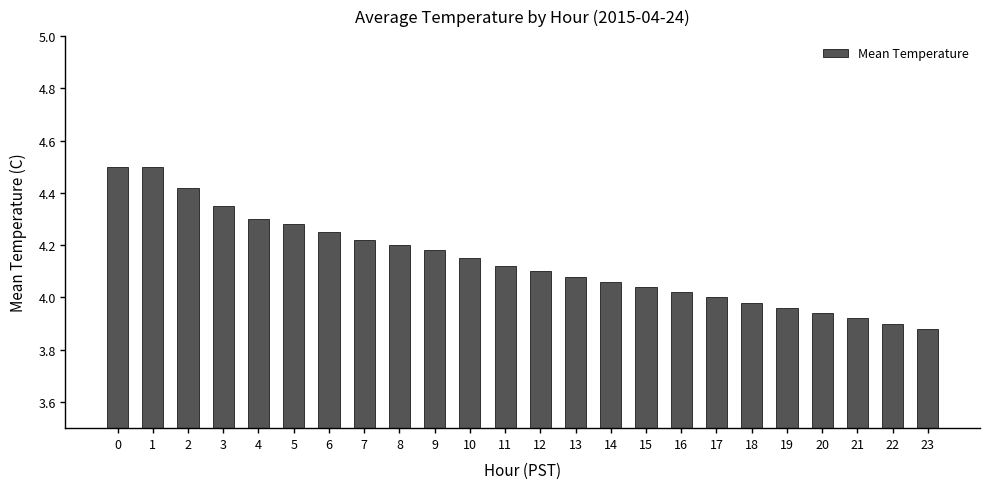

How many categories are shown in the chart?

24